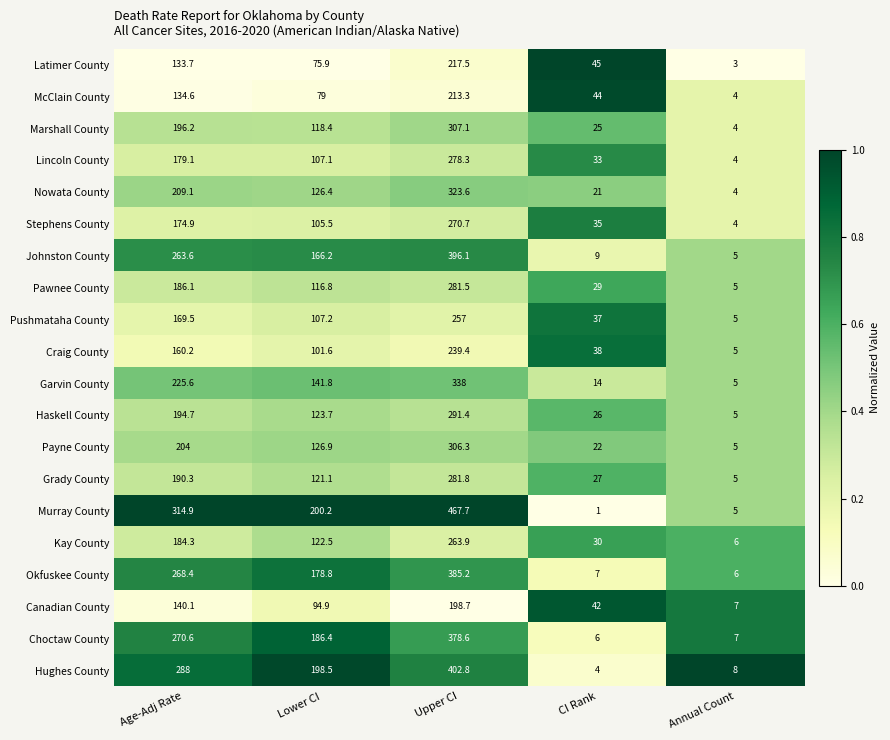

What is the approximate value of Lincoln County at CI Rank?

33.0